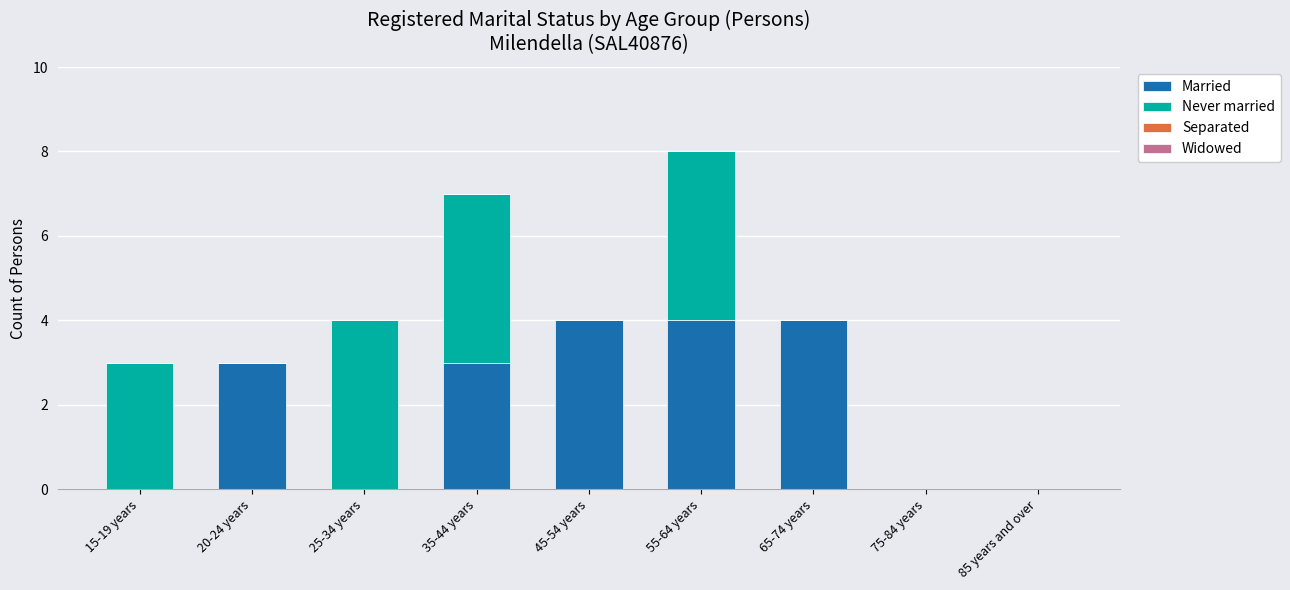

The value of Married at 45-54 years is 3. True or false?

False